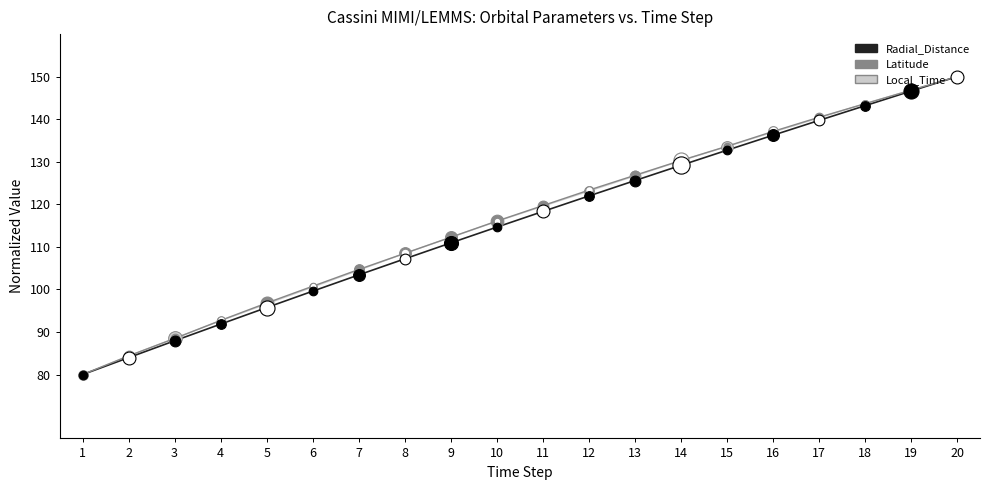

At which category is the sum across all series the highest?

20